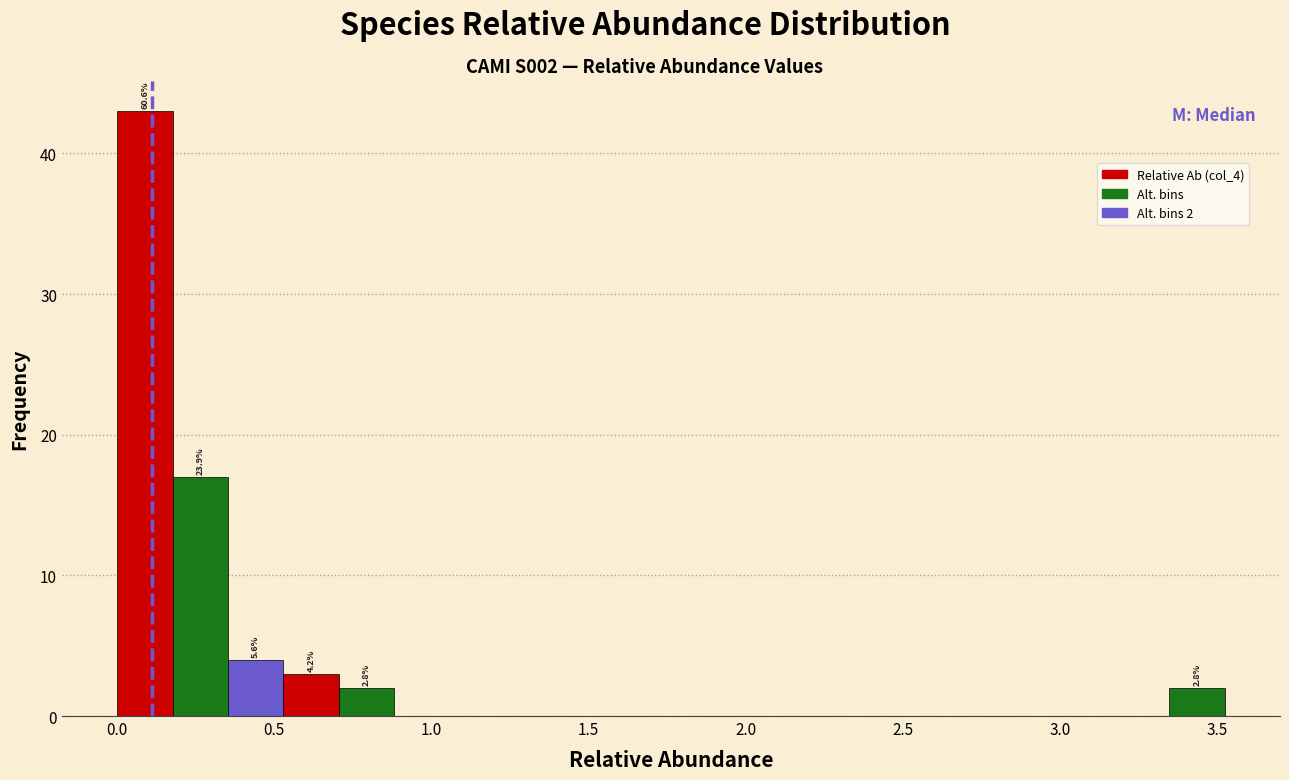

Around what value on the x-axis is the tallest bar? Give the approximate position of its centre, as read against the axis.

0.10